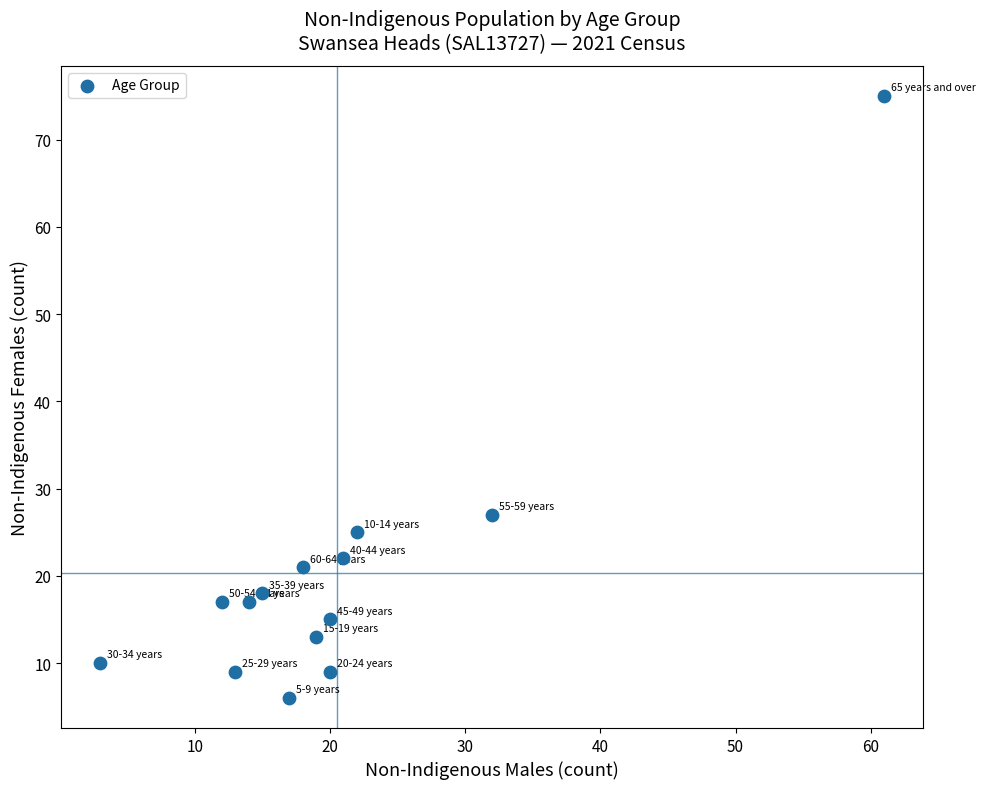

What Y value in the scatter plot is closest to 40?

27